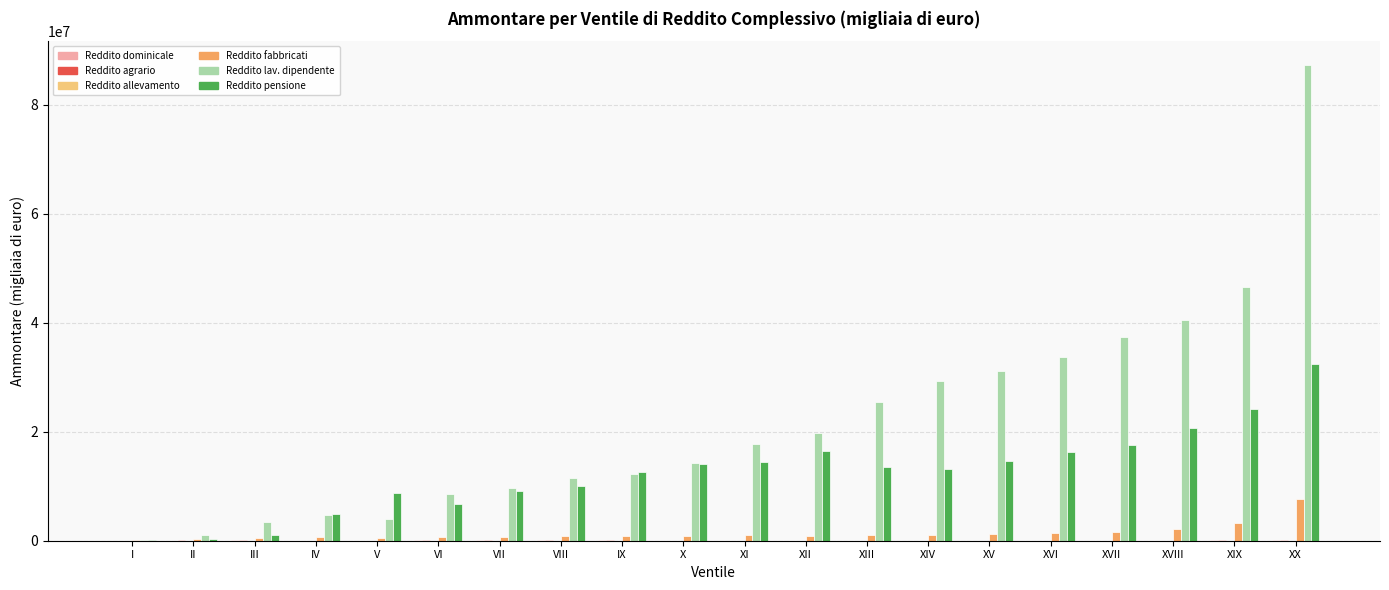

At which category is the sum across all series the highest?

XX